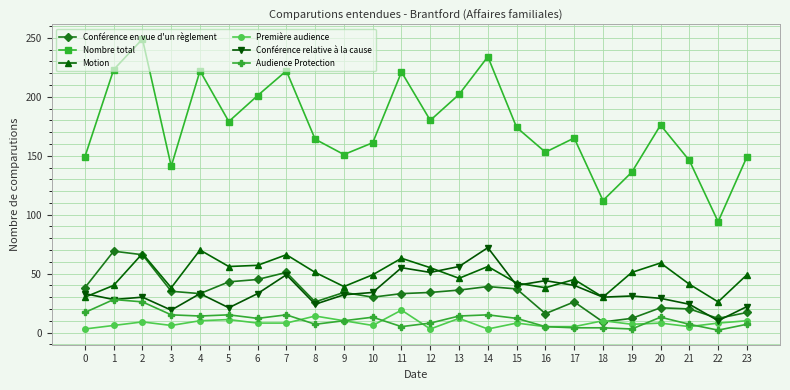

Which series has the largest total across all categories?

Nombre total